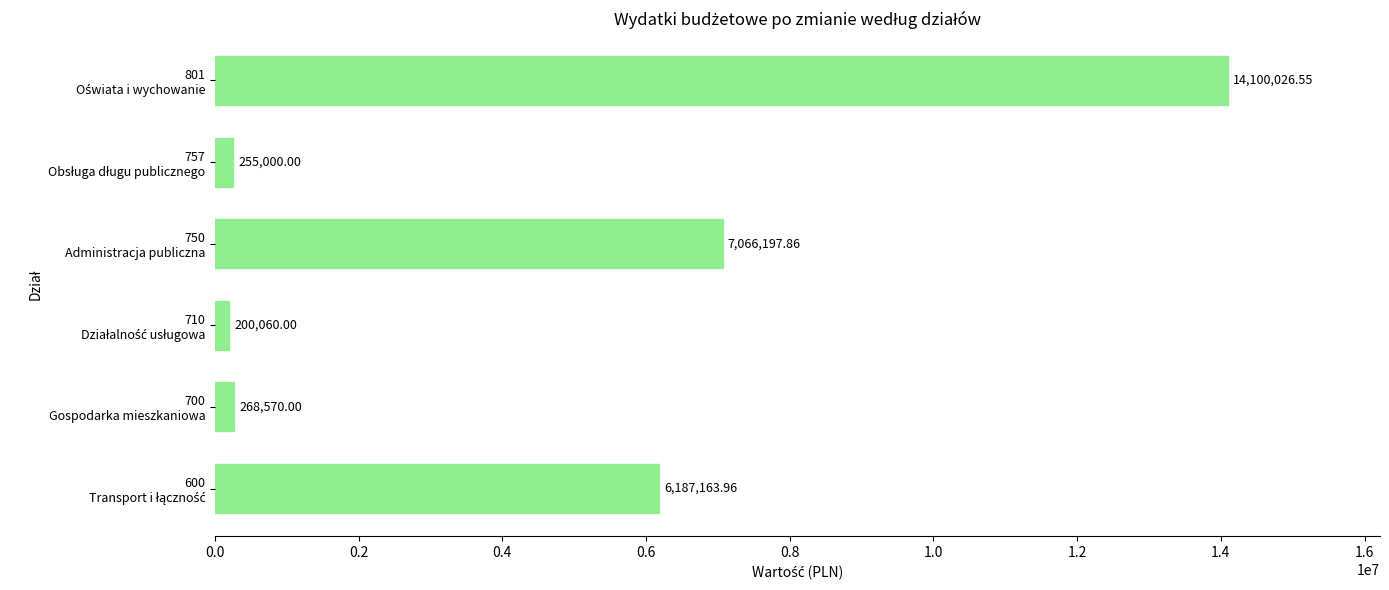

What is the sum of all values?

28077018.4